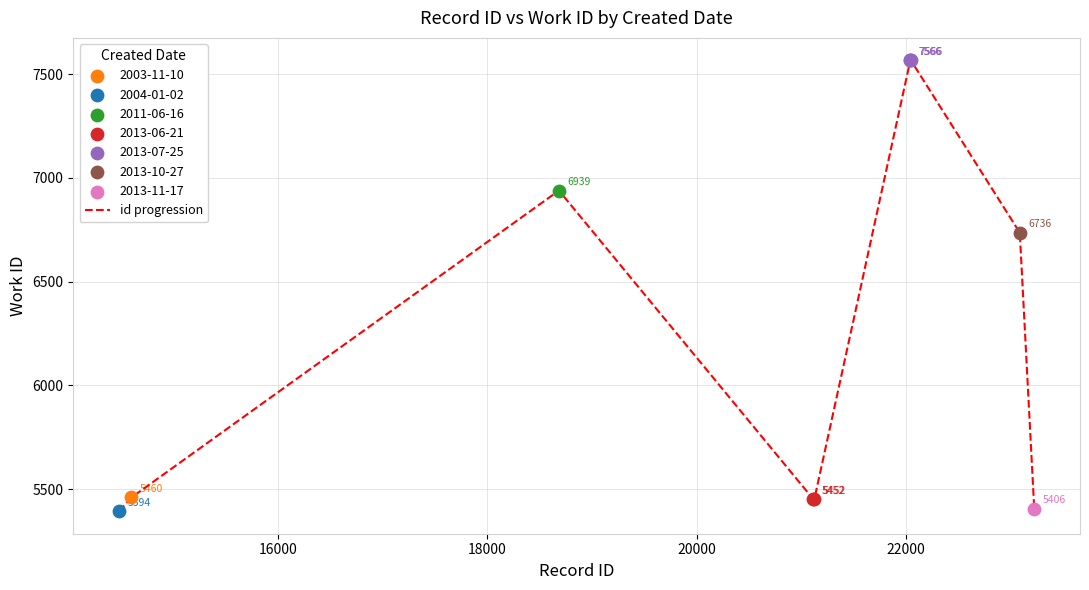

What is the maximum value shown in the chart?

7566